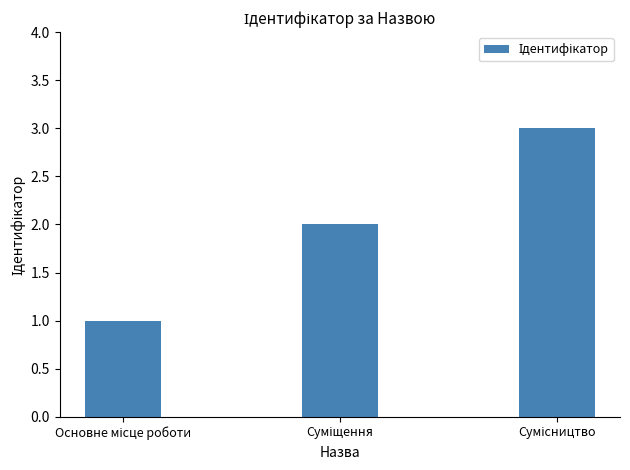

What is the greatest value displayed?

3